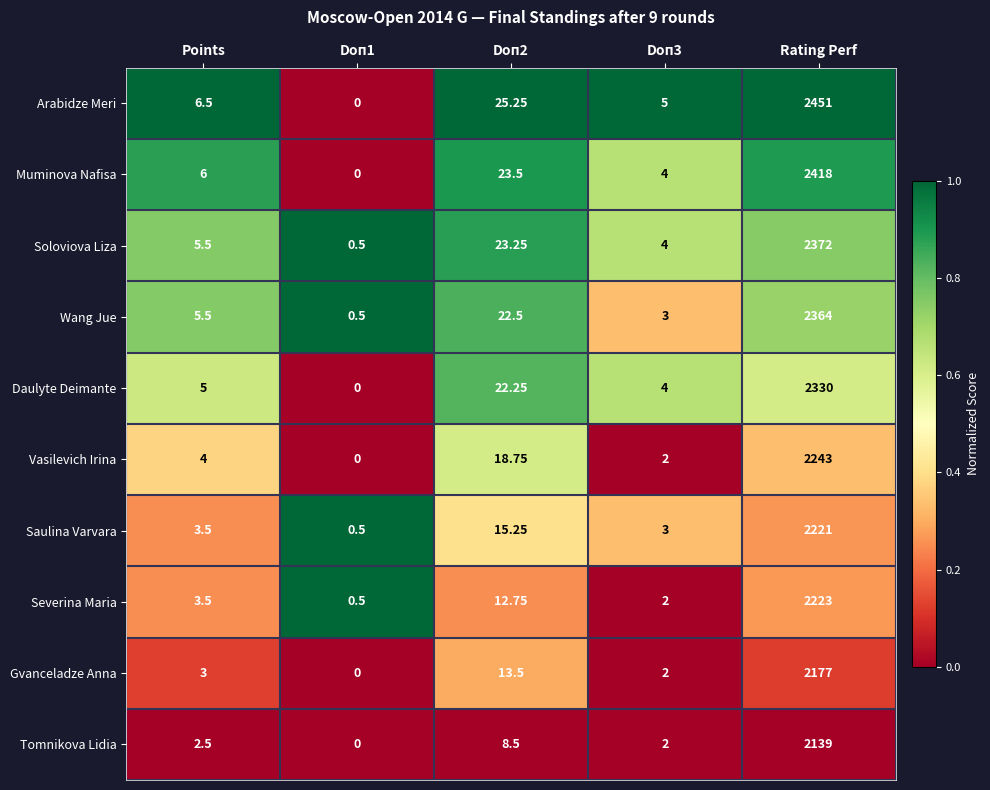

Which series has the widest spread of values?

Arabidze Meri